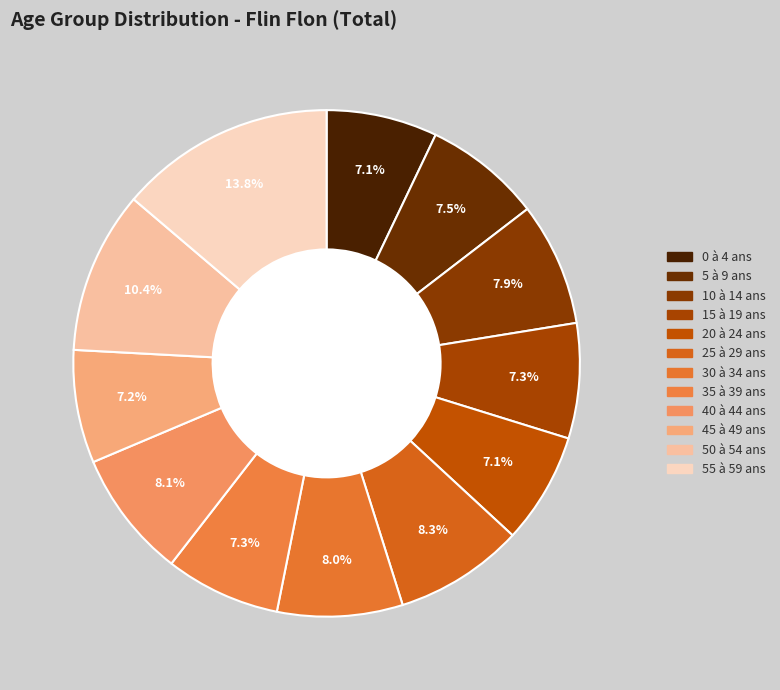

Which category has the biggest portion of the pie?

55 à 59 ans